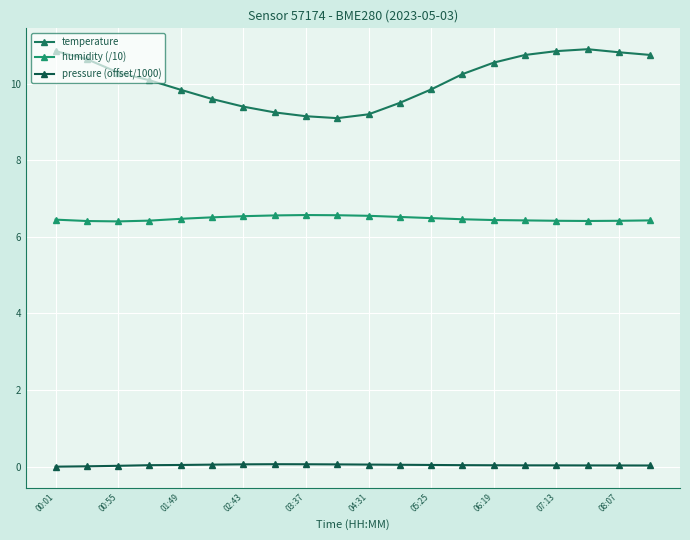

Which series has the largest total across all categories?

temperature